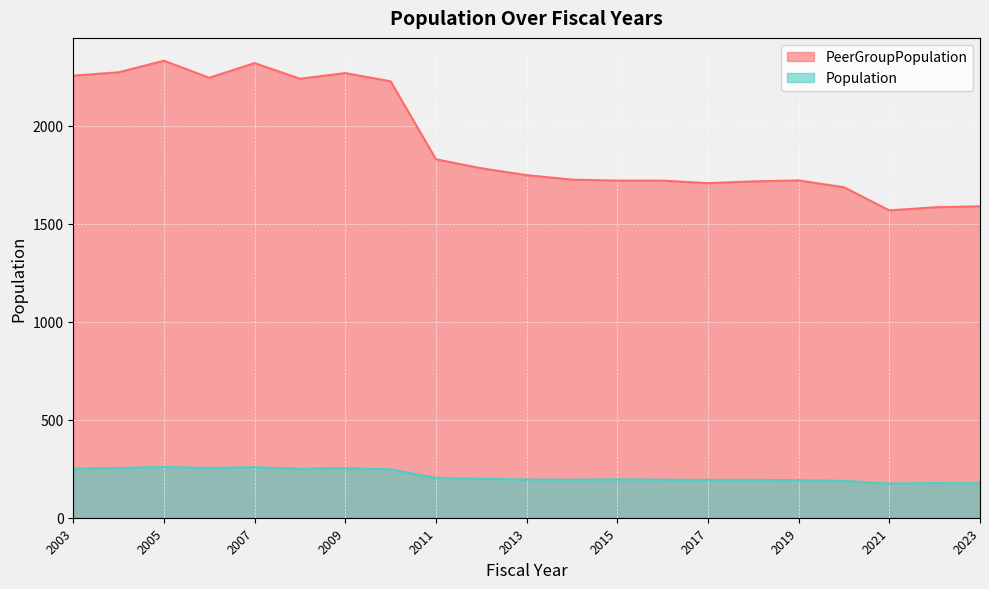

Is the value of Population at 2004 greater than the value of PeerGroupPopulation at 2018?

No